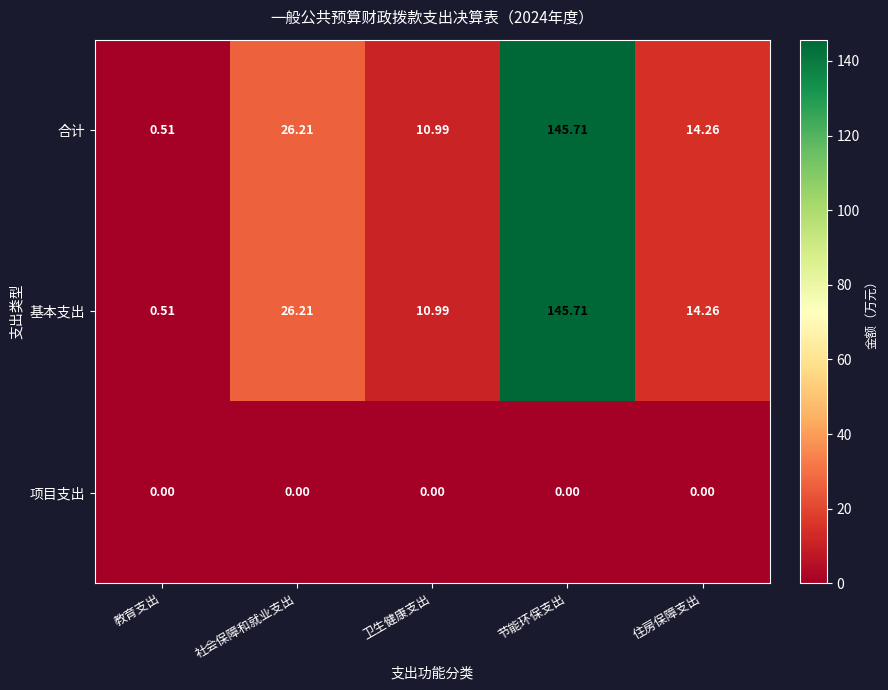

List the labels in order of 基本支出 value, smallest first.

教育支出, 卫生健康支出, 住房保障支出, 社会保障和就业支出, 节能环保支出